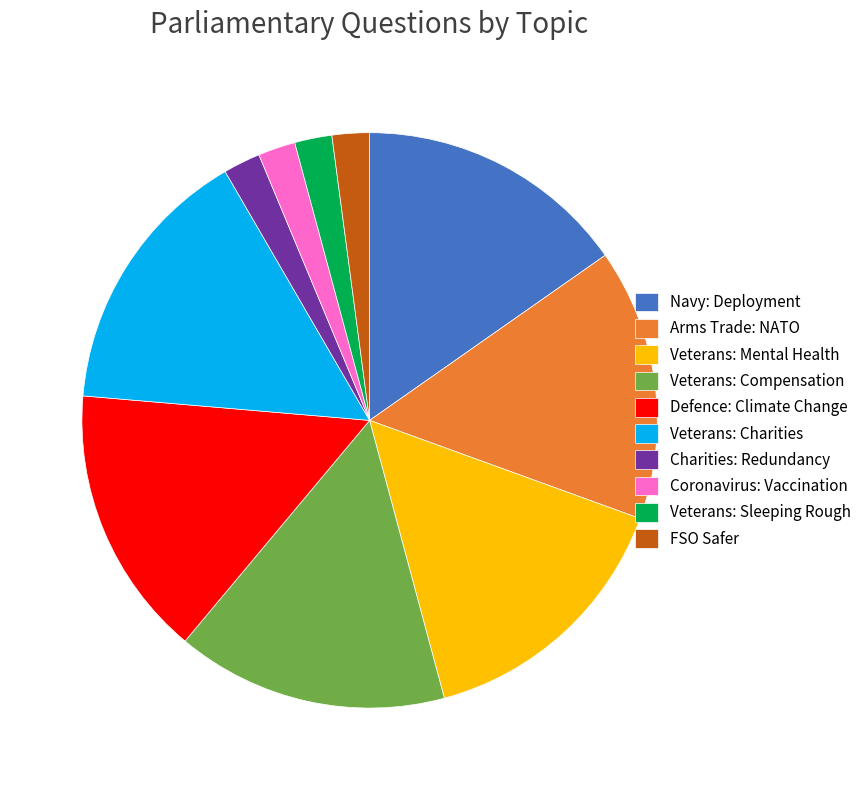

Do Arms Trade: NATO and FSO Safer together represent more than half of the pie?

No